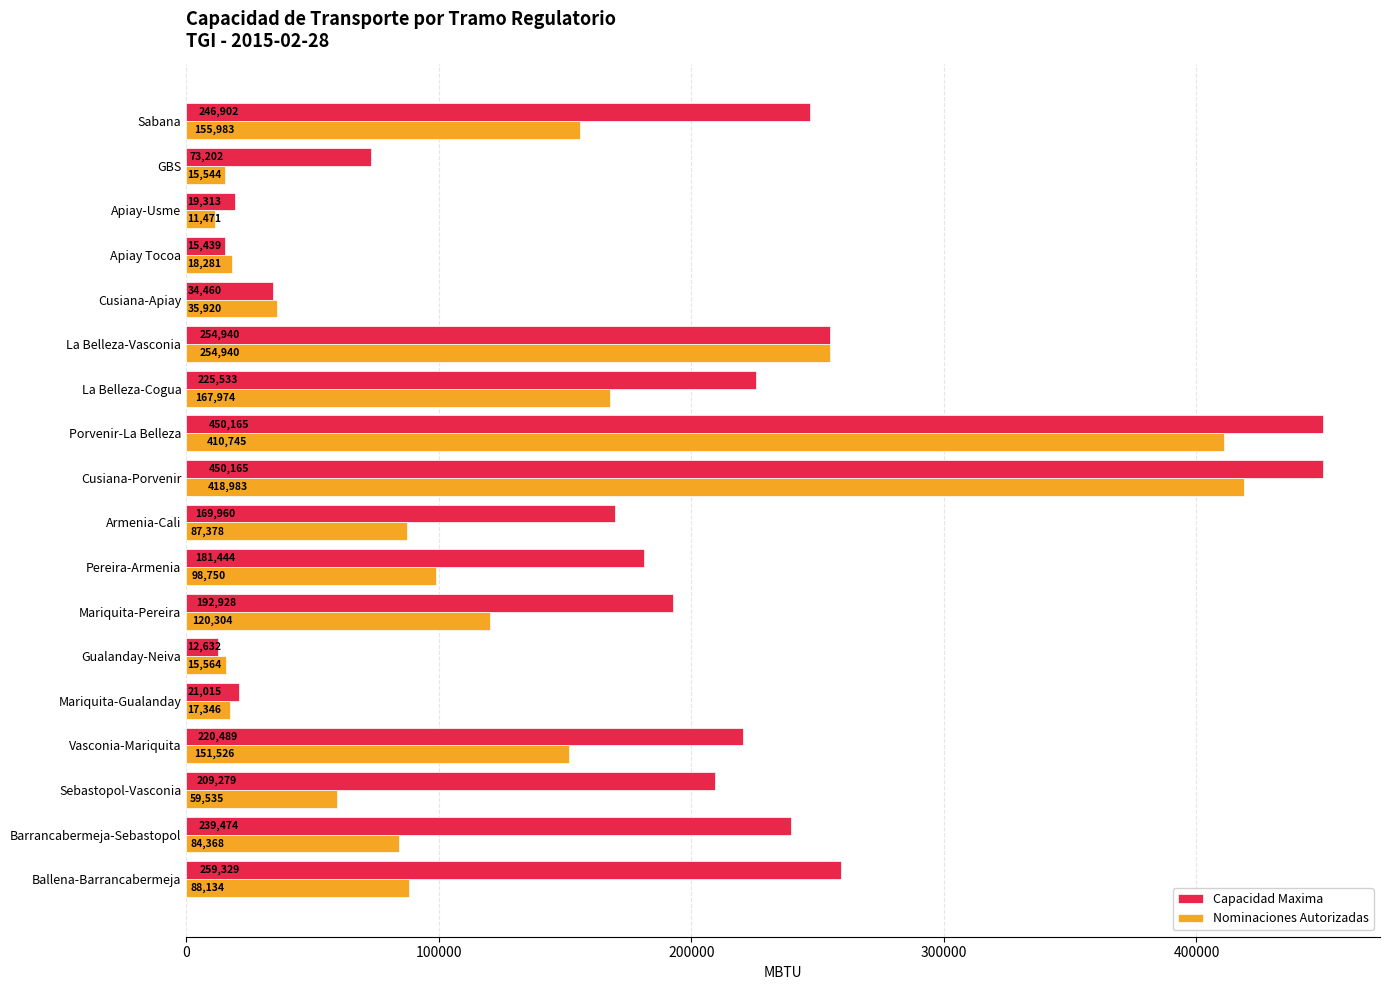

At which label does Capacidad Maxima reach its minimum?

Gualanday-Neiva